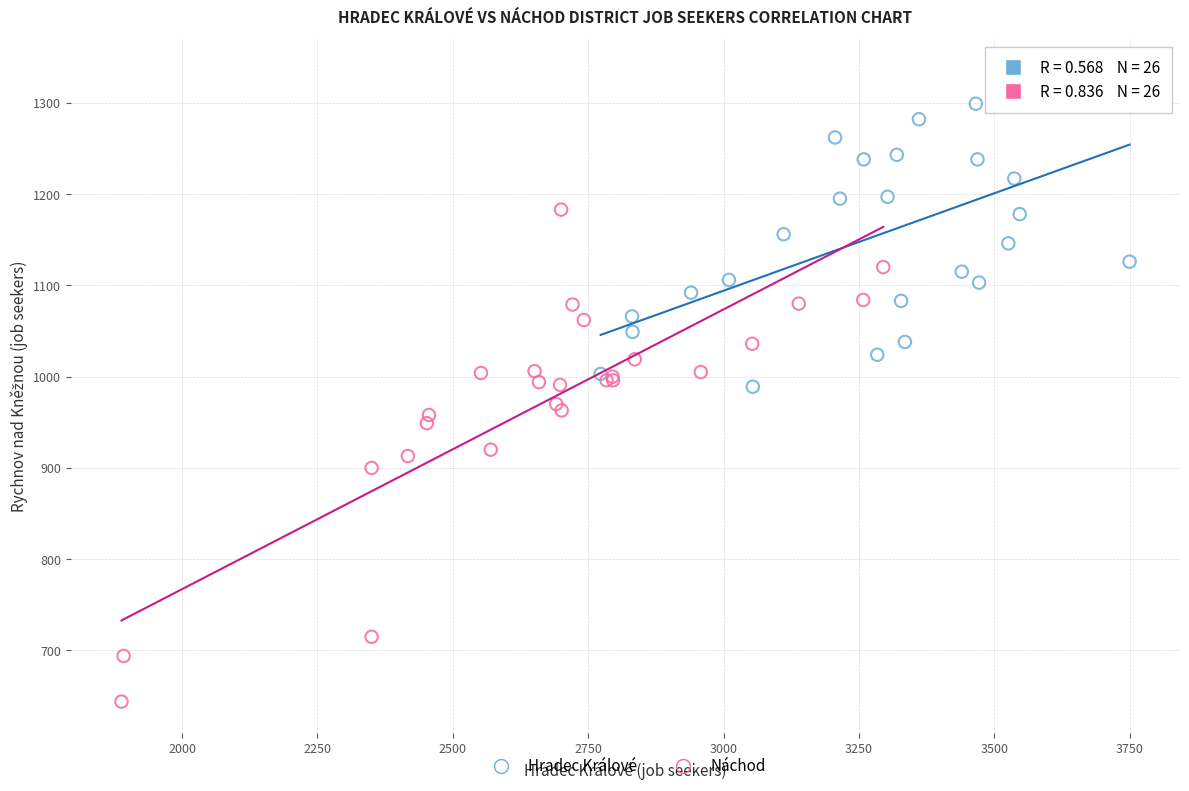

What are all the series names shown in the legend?

Hradec Králové, Náchod